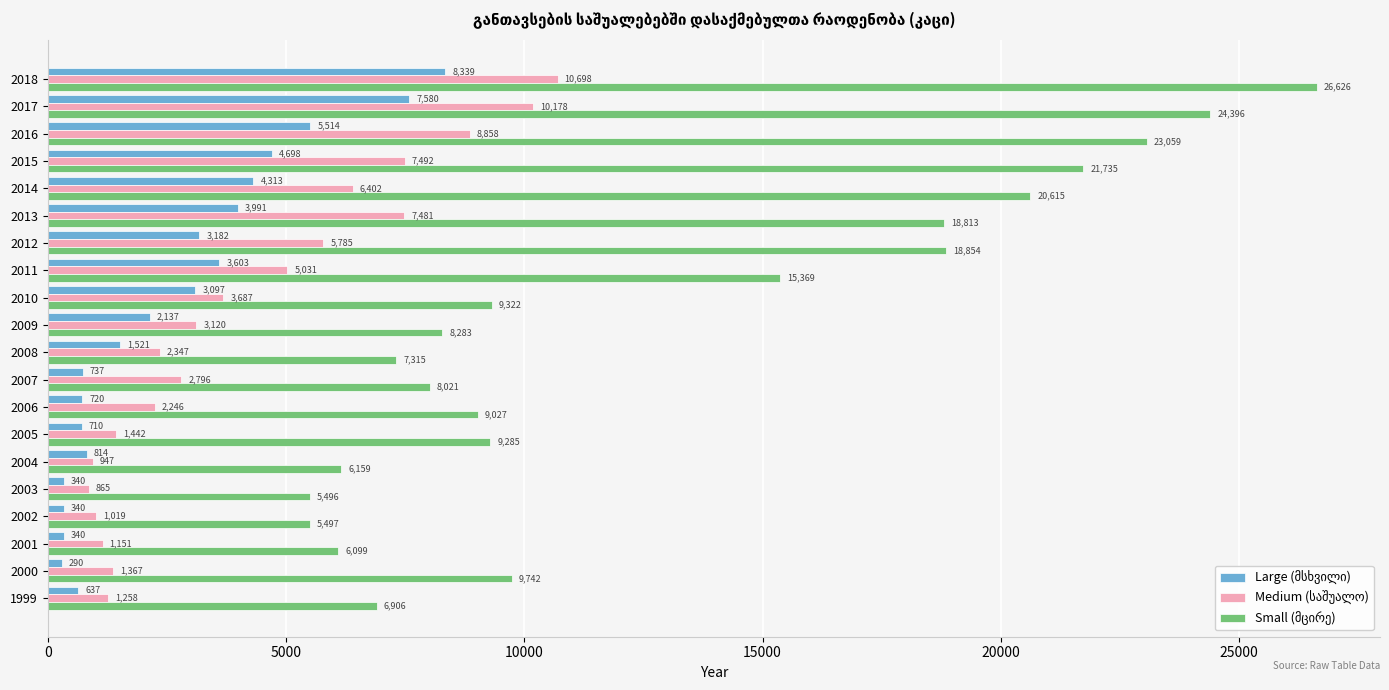

At which category is the sum across all series the highest?

2018